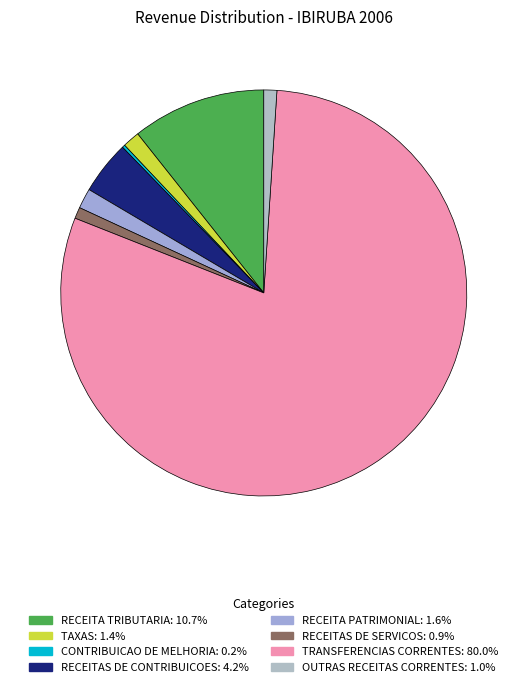

To the nearest percent, what is the difference between the RECEITA TRIBUTARIA and OUTRAS RECEITAS CORRENTES slice percentages?

10%